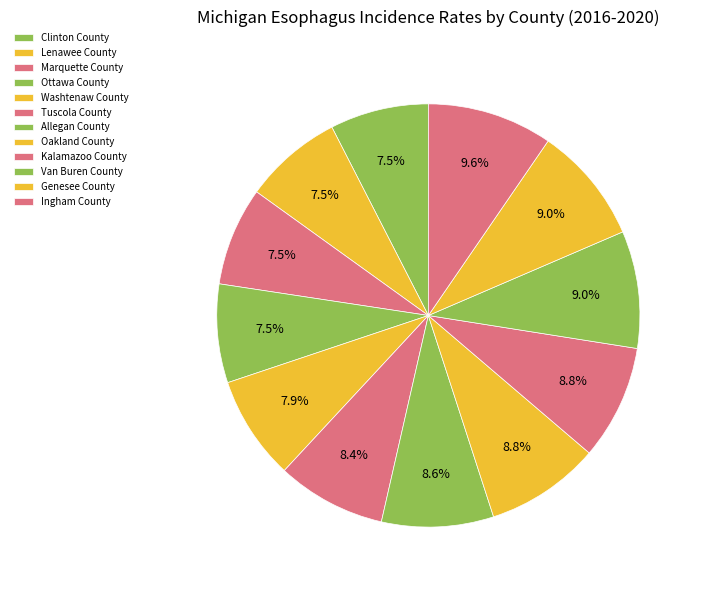

Rank the categories by value from highest to lowest.

Ingham County, Van Buren County, Genesee County, Oakland County, Kalamazoo County, Allegan County, Tuscola County, Washtenaw County, Clinton County, Lenawee County, Marquette County, Ottawa County